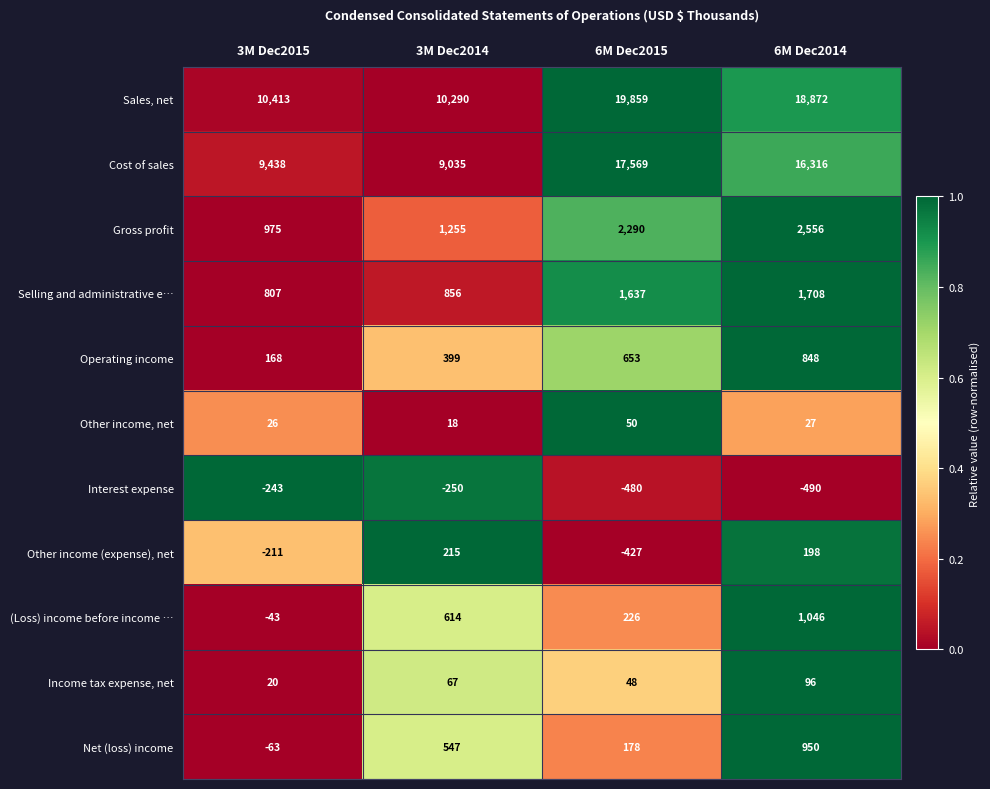

What is the sum of the Selling and administrative e… values at 3M Dec2014 and 6M Dec2015?

2493